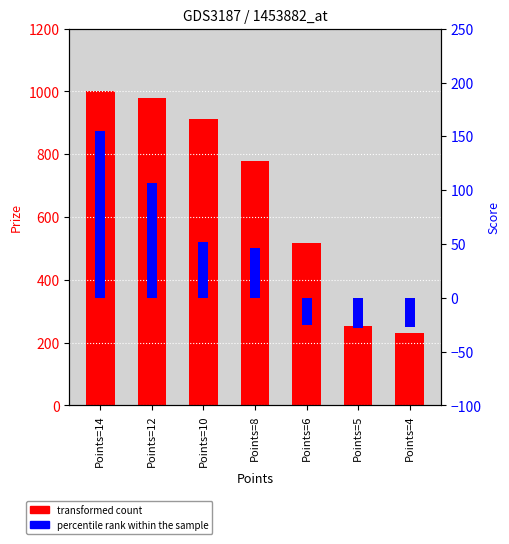

What is the value of the transformed count (Prize) bar at the 2nd from the left?

978